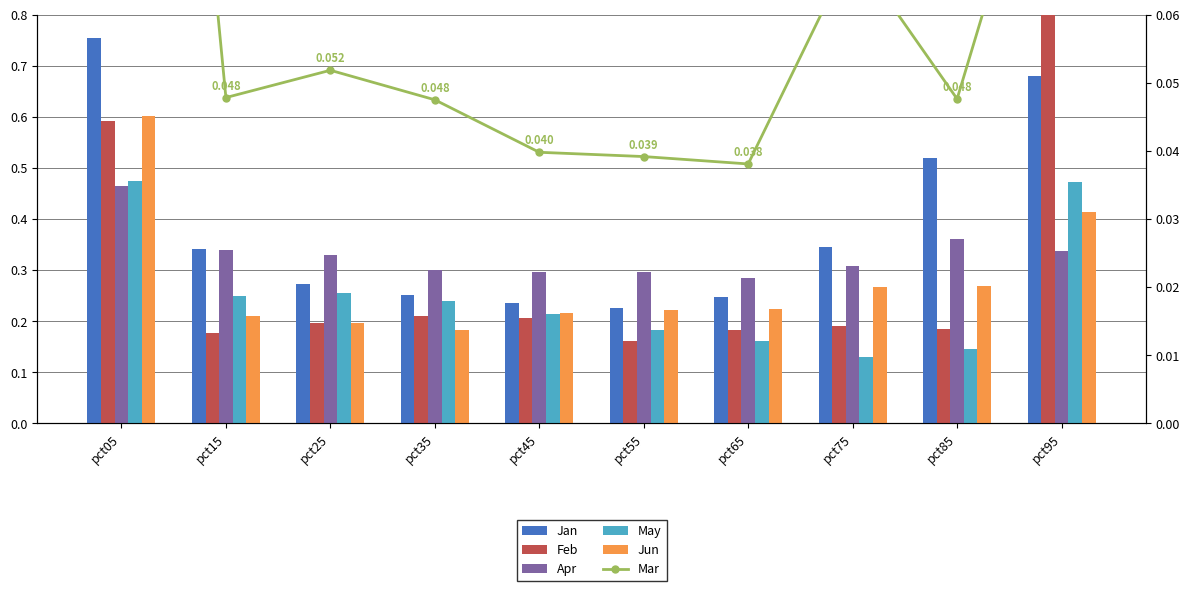

Does the chart contain any negative values?

No